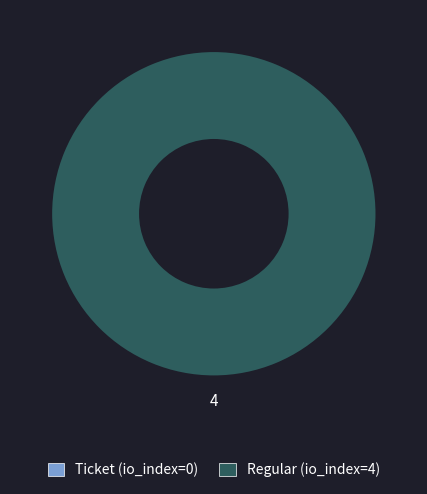

True or false: Ticket (io_index=0) accounts for 7% of the total.

False